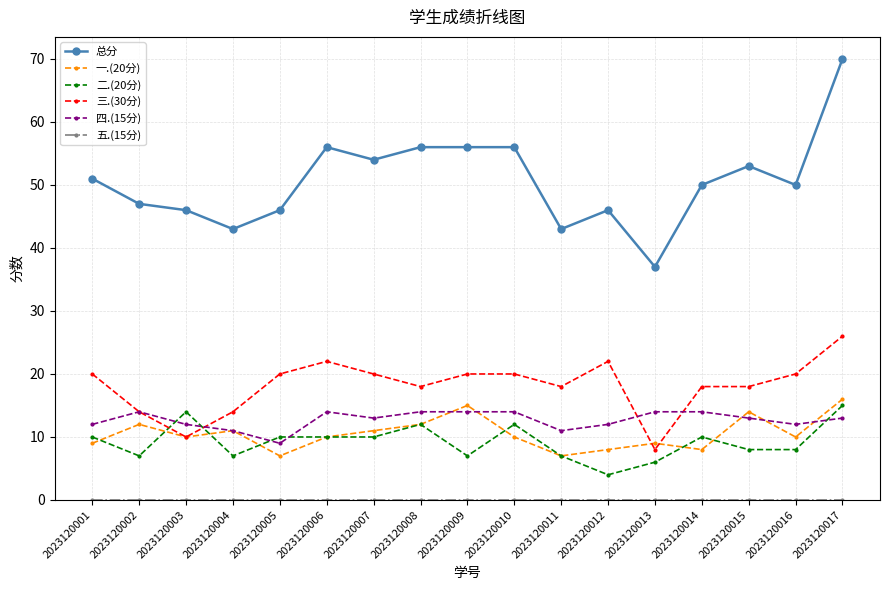

What is the minimum value for 二.(20分)?

4